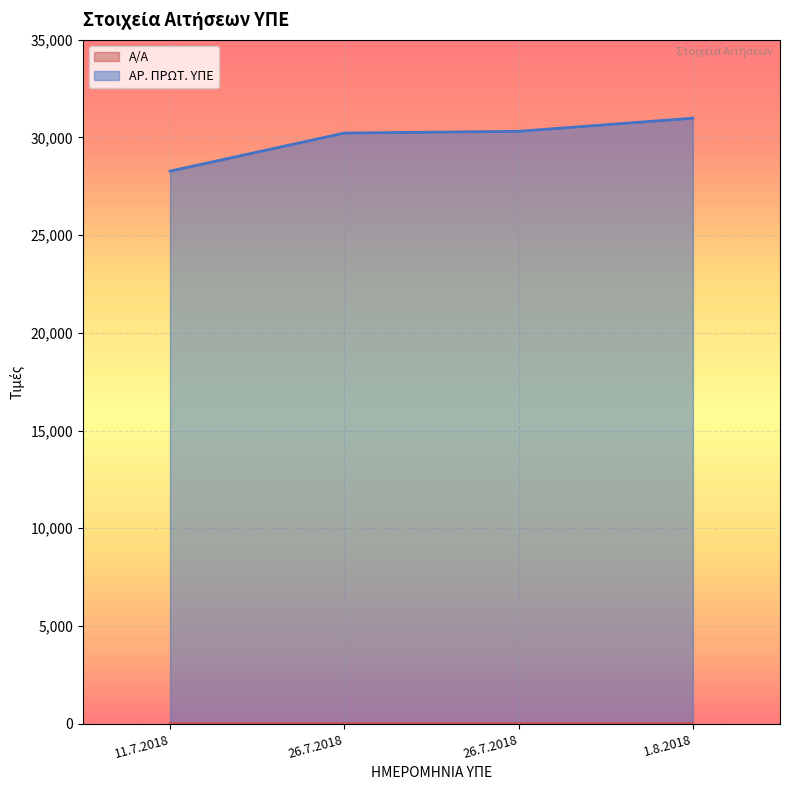

How many values in the Α/Α series exceed 3?

1